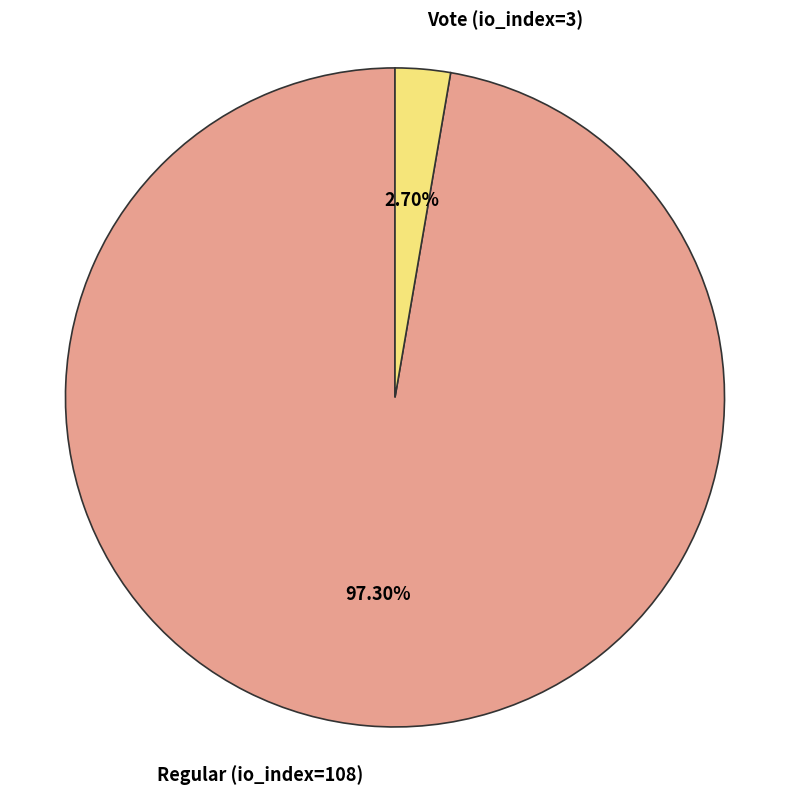

What is the ratio of the value at Regular (io_index=108) to the value at Vote (io_index=3)?

36.0